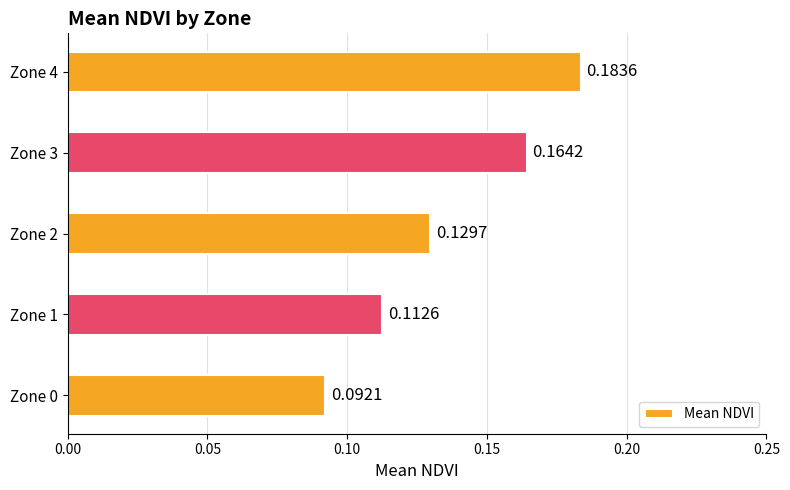

Which has a higher value, Zone 2 or Zone 0?

Zone 2